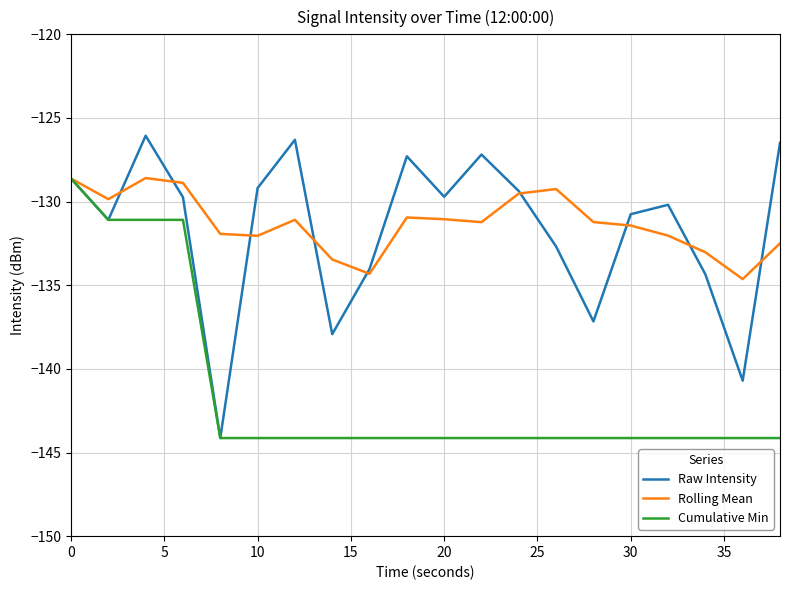

What are all the series names shown in the legend?

Raw Intensity, Rolling Mean, Cumulative Min